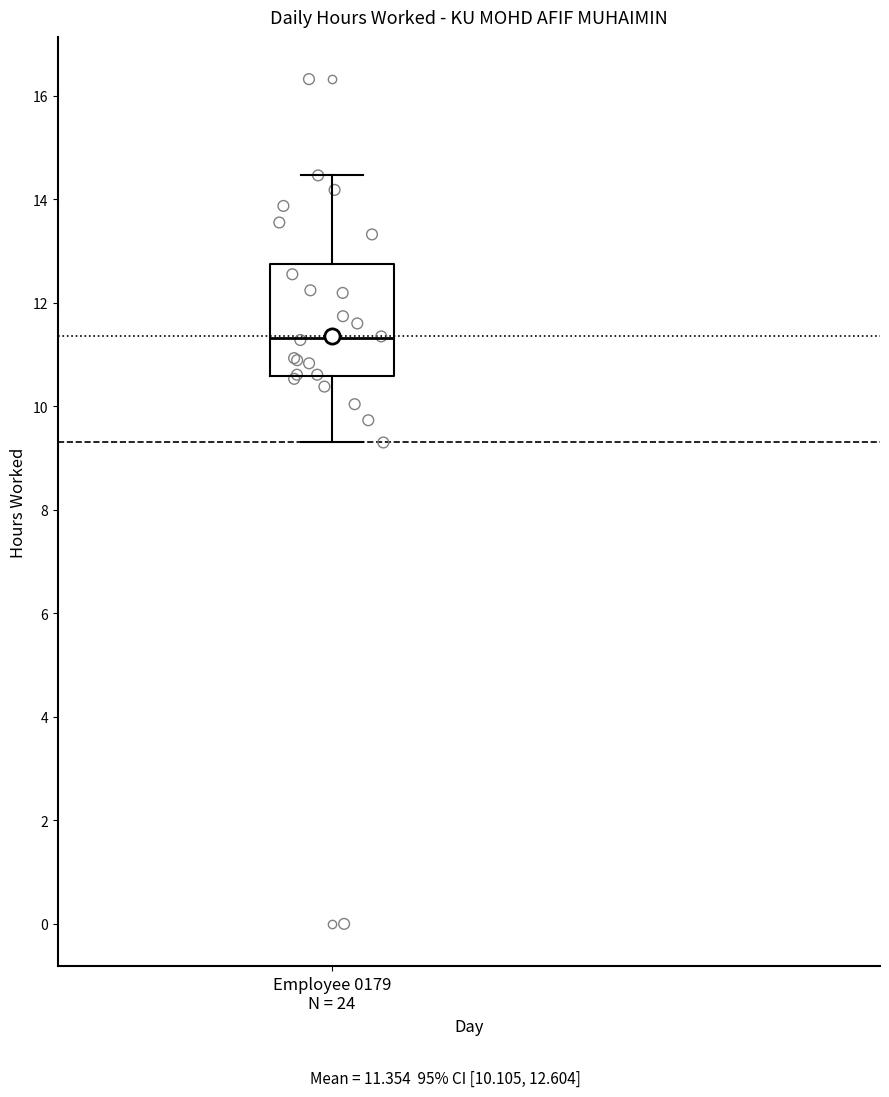

Where does the upper whisker of the box for Employee 0179 N = 24 end on the y-axis? The values are not printed on the chart, so give them approximately, as read against the axis.

14.4